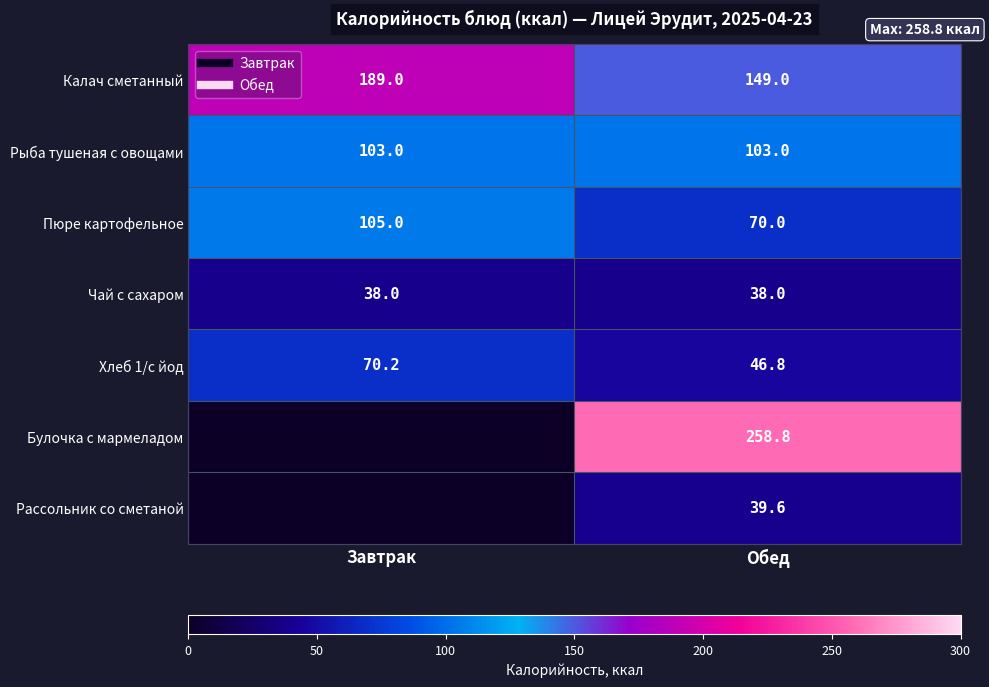

Is it true that Пюре картофельное equals 175.8 at Завтрак?

False